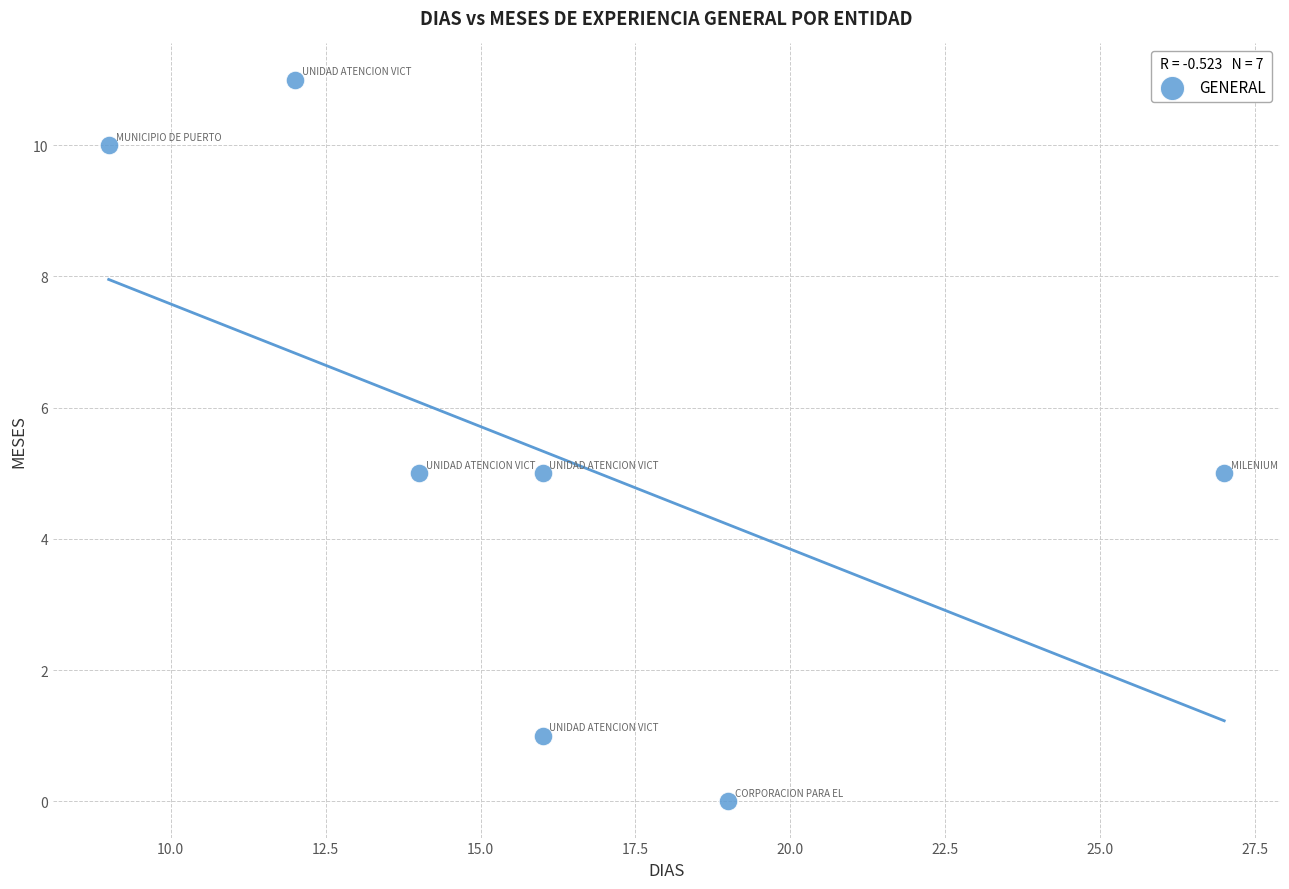

What is the range of Y values (max minus min)?

11